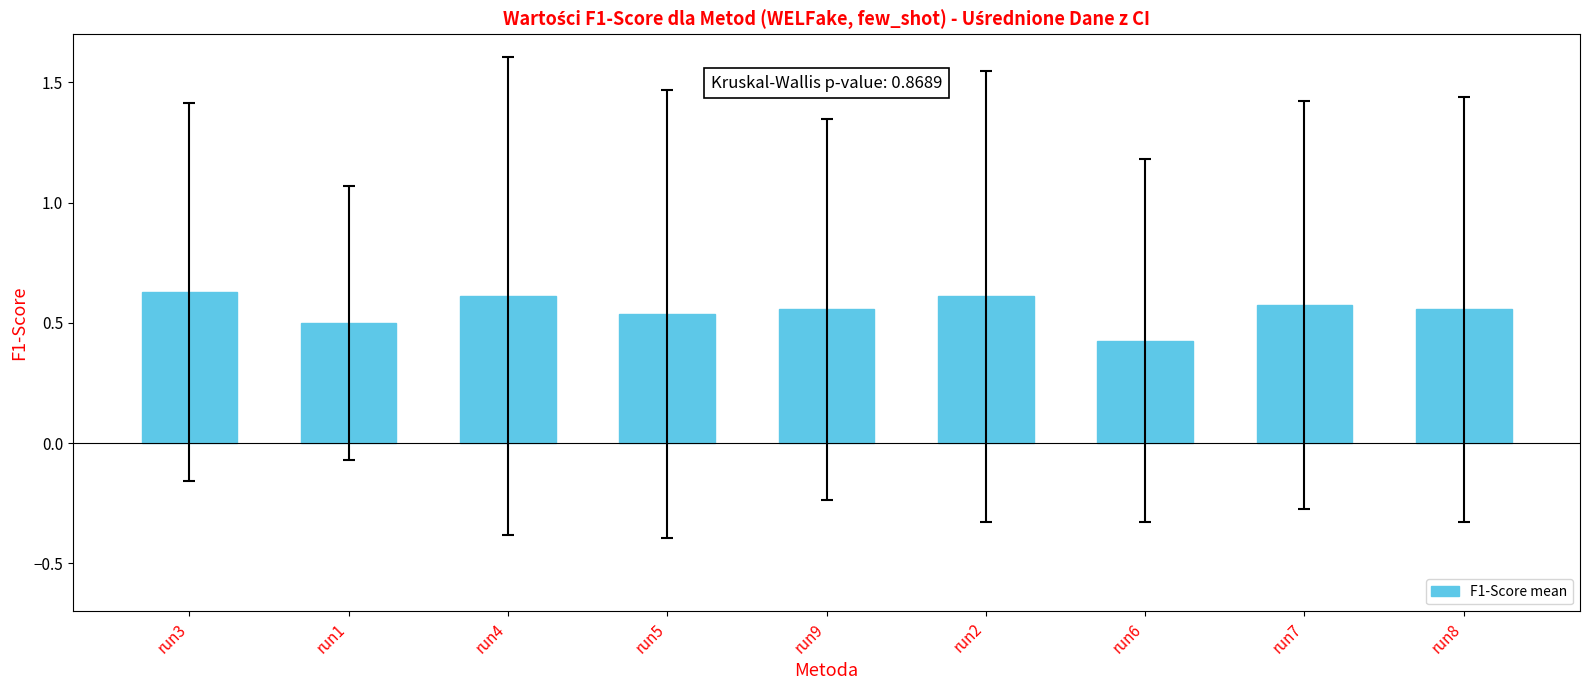

Count the values in the range 0 to 1.

9